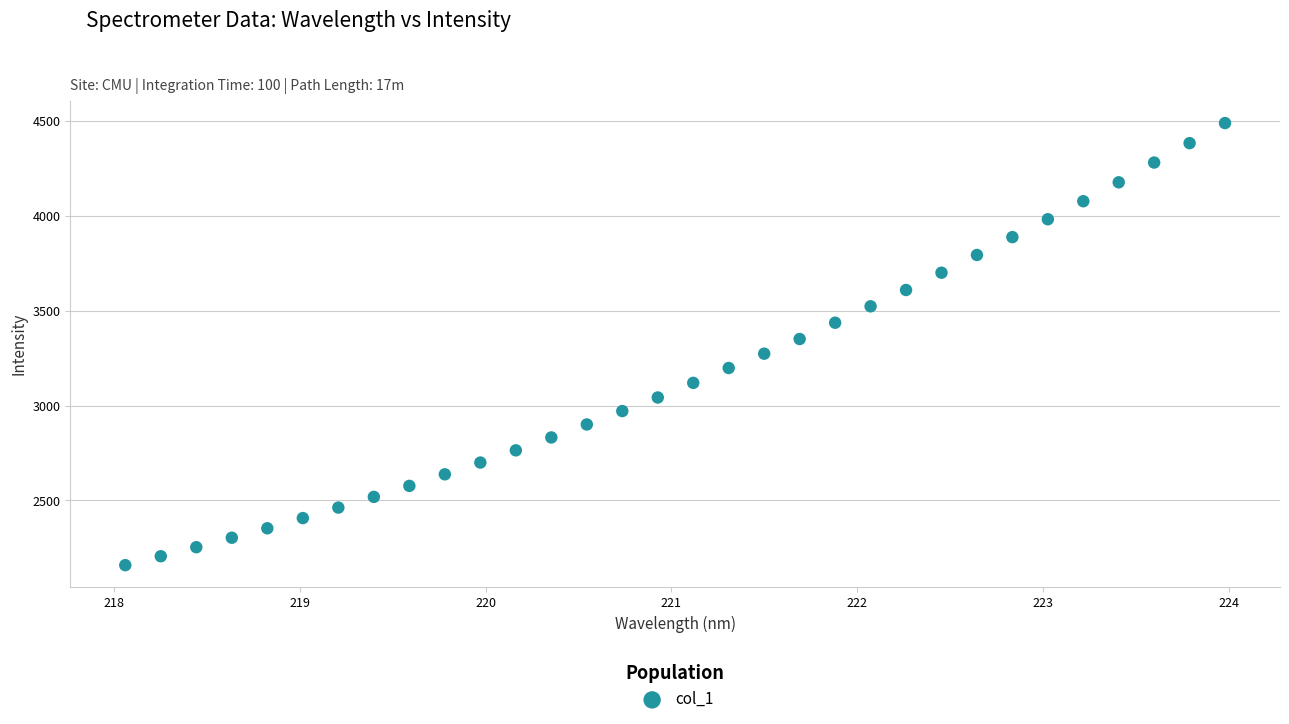

What is the range of Y values (max minus min)?

2328.5